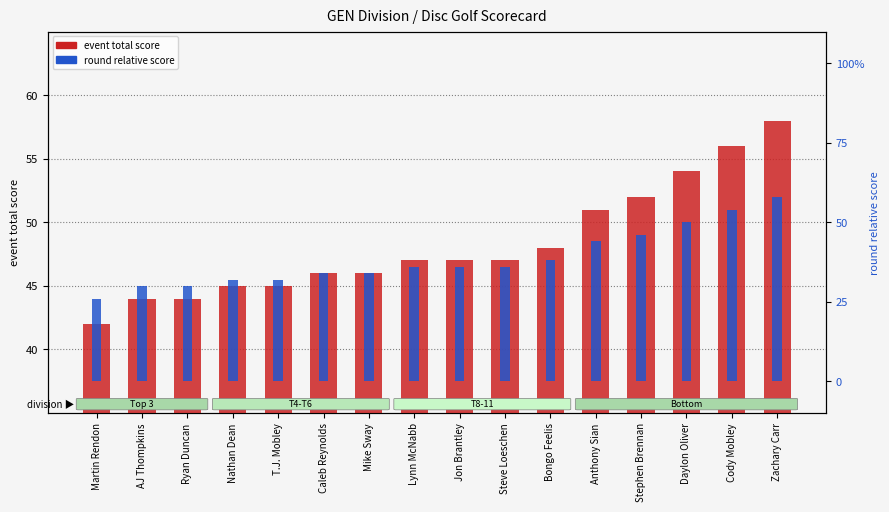

What is the maximum value for round relative score?

58